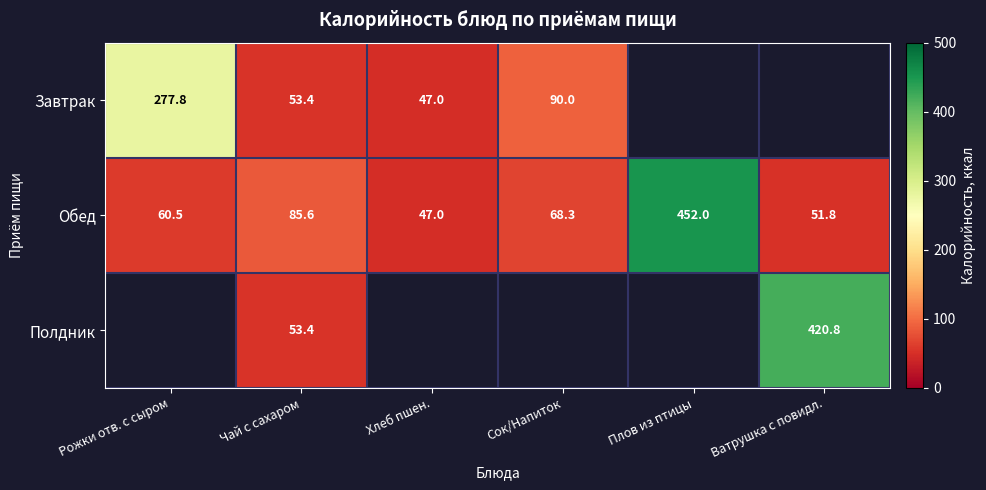

At which label is Обед closest to 249?

Чай с сахаром